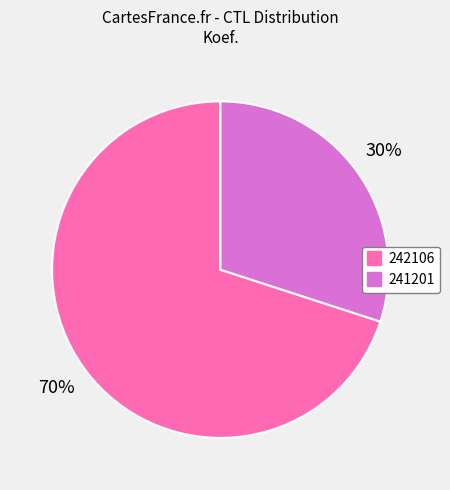

Which slice is the largest?

242106